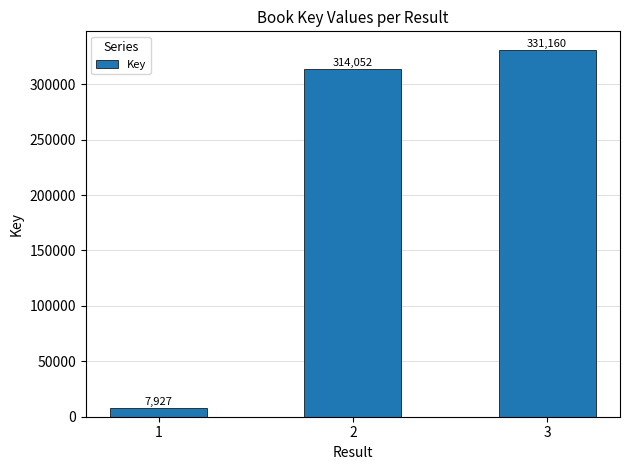

What is the difference between the maximum and minimum values?

323233